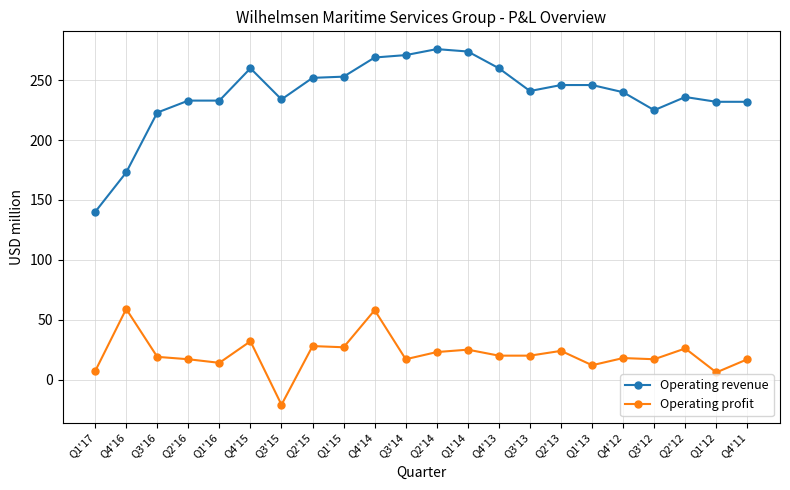

The Operating profit series shows 20 at Q4'13. True or false?

True